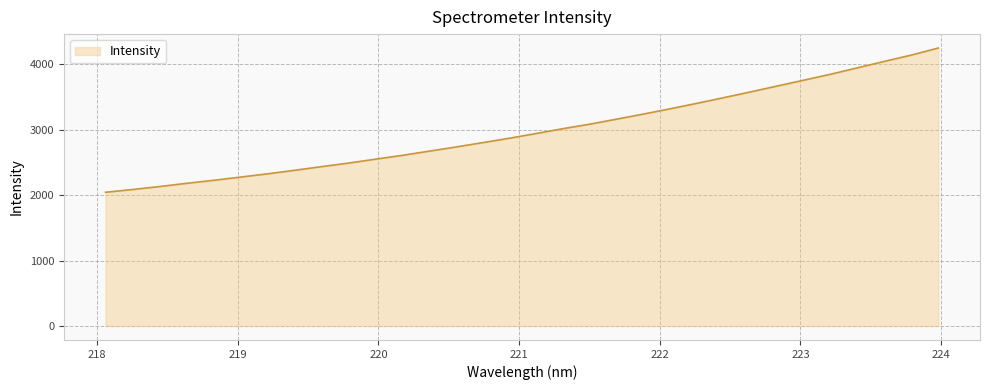

What is the minimum value shown in the chart?

2042.1